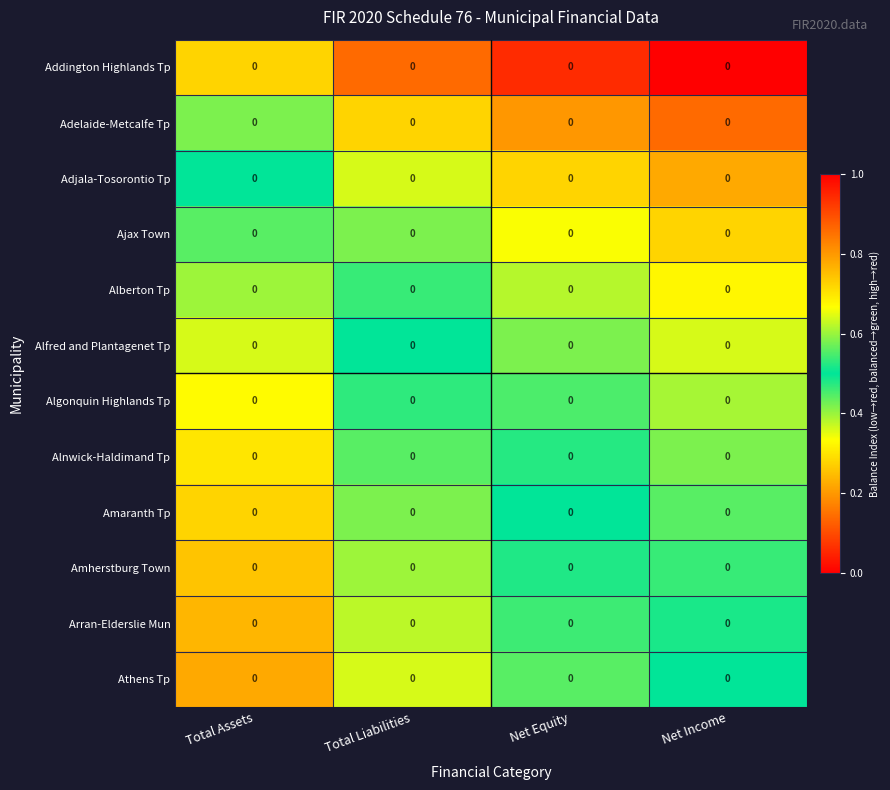

Reading left to right, transcribe all the data shown in this chart.

Addington Highlands Tp: Total Assets=0.0	Total Liabilities=0.0	Net Equity=0.0	Net Income=0.0
Adelaide-Metcalfe Tp: Total Assets=0.0	Total Liabilities=0.0	Net Equity=0.0	Net Income=0.0
Adjala-Tosorontio Tp: Total Assets=0.0	Total Liabilities=0.0	Net Equity=0.0	Net Income=0.0
Ajax Town: Total Assets=0.0	Total Liabilities=0.0	Net Equity=0.0	Net Income=0.0
Alberton Tp: Total Assets=0.0	Total Liabilities=0.0	Net Equity=0.0	Net Income=0.0
Alfred and Plantagenet Tp: Total Assets=0.0	Total Liabilities=0.0	Net Equity=0.0	Net Income=0.0
Algonquin Highlands Tp: Total Assets=0.0	Total Liabilities=0.0	Net Equity=0.0	Net Income=0.0
Alnwick-Haldimand Tp: Total Assets=0.0	Total Liabilities=0.0	Net Equity=0.0	Net Income=0.0
Amaranth Tp: Total Assets=0.0	Total Liabilities=0.0	Net Equity=0.0	Net Income=0.0
Amherstburg Town: Total Assets=0.0	Total Liabilities=0.0	Net Equity=0.0	Net Income=0.0
Arran-Elderslie Mun: Total Assets=0.0	Total Liabilities=0.0	Net Equity=0.0	Net Income=0.0
Athens Tp: Total Assets=0.0	Total Liabilities=0.0	Net Equity=0.0	Net Income=0.0